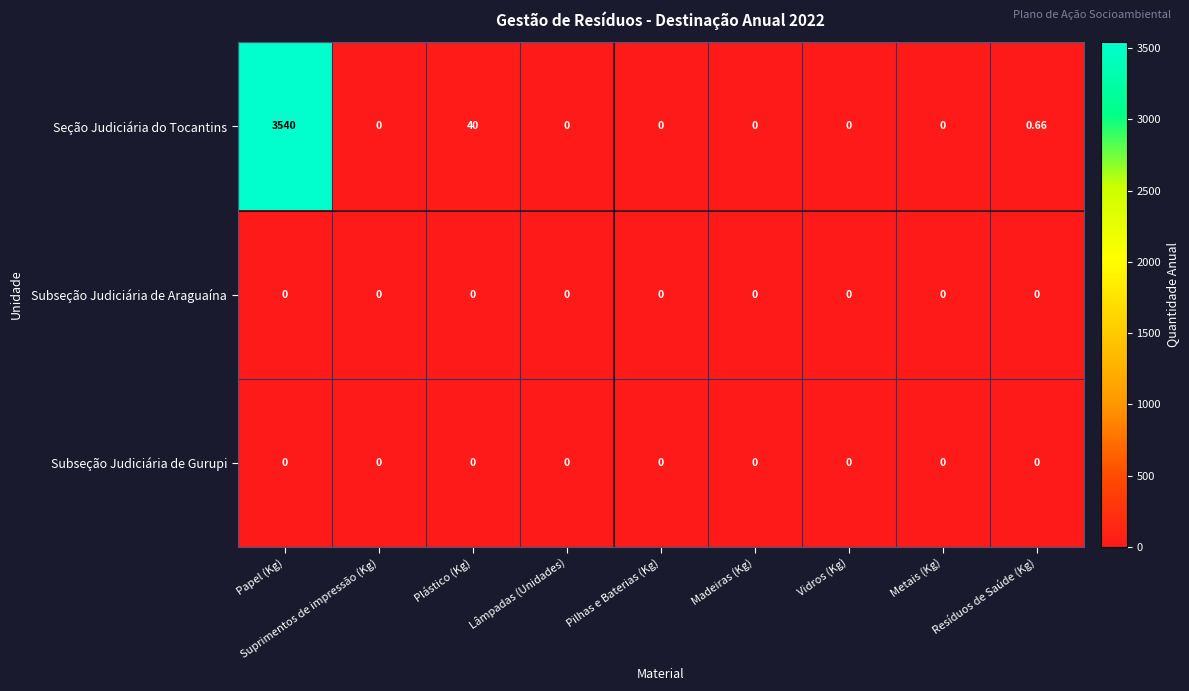

Which series has the widest spread of values?

Seção Judiciária do Tocantins